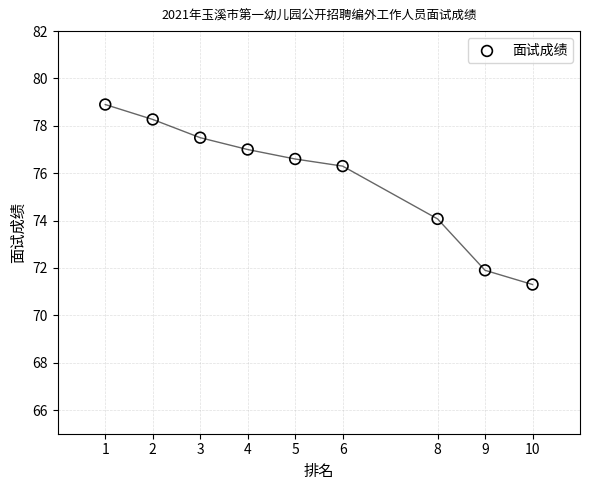

What Y value in the scatter plot is closest to 75?

74.1